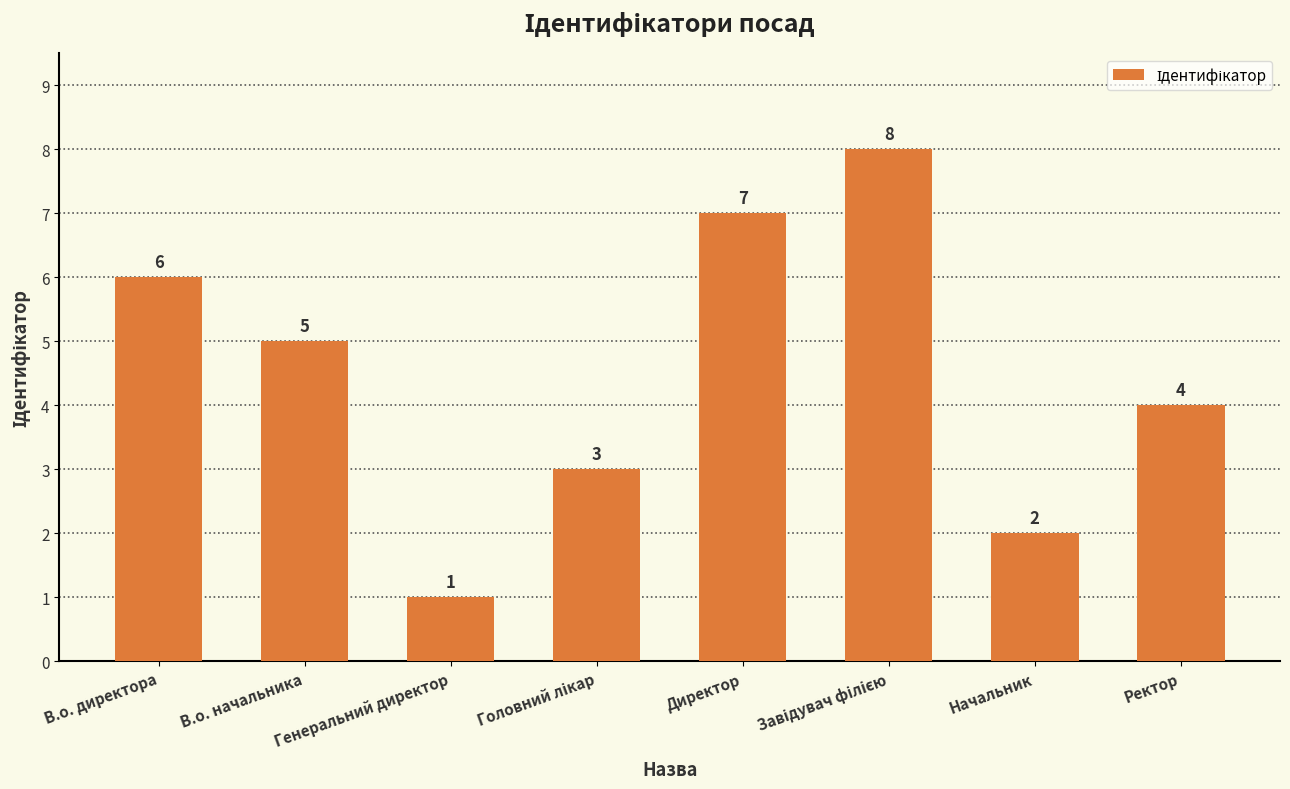

Are the bars horizontal?

No